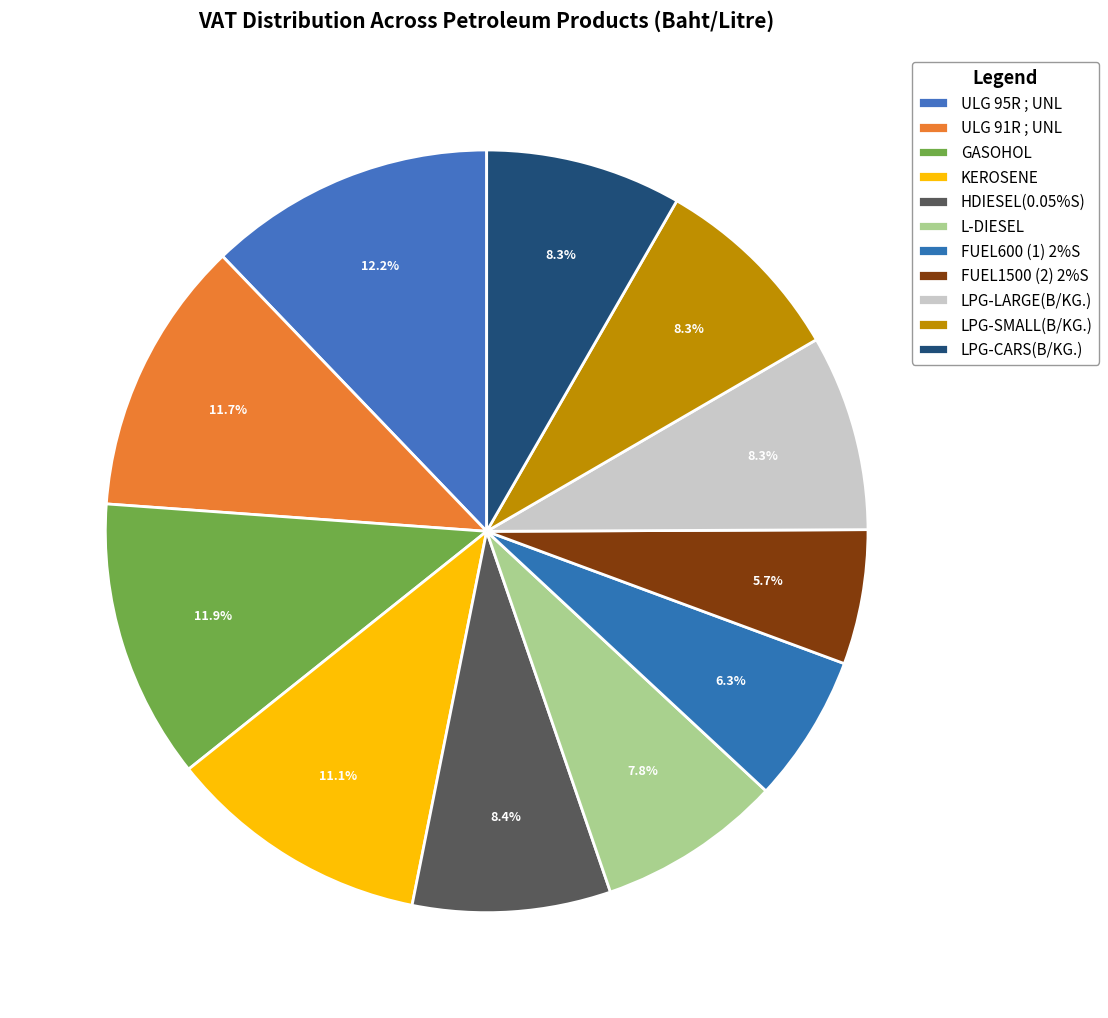

How many segments does this pie chart have?

11